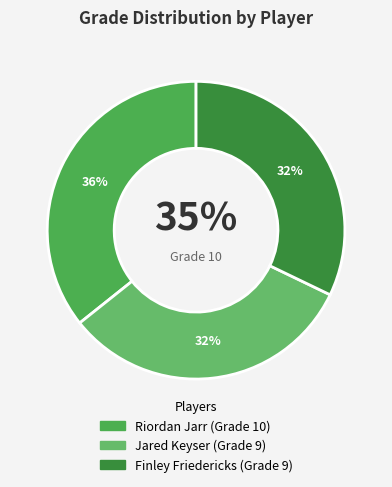

Which has a higher value, Finley Friedericks or Jared Keyser?

Finley Friedericks